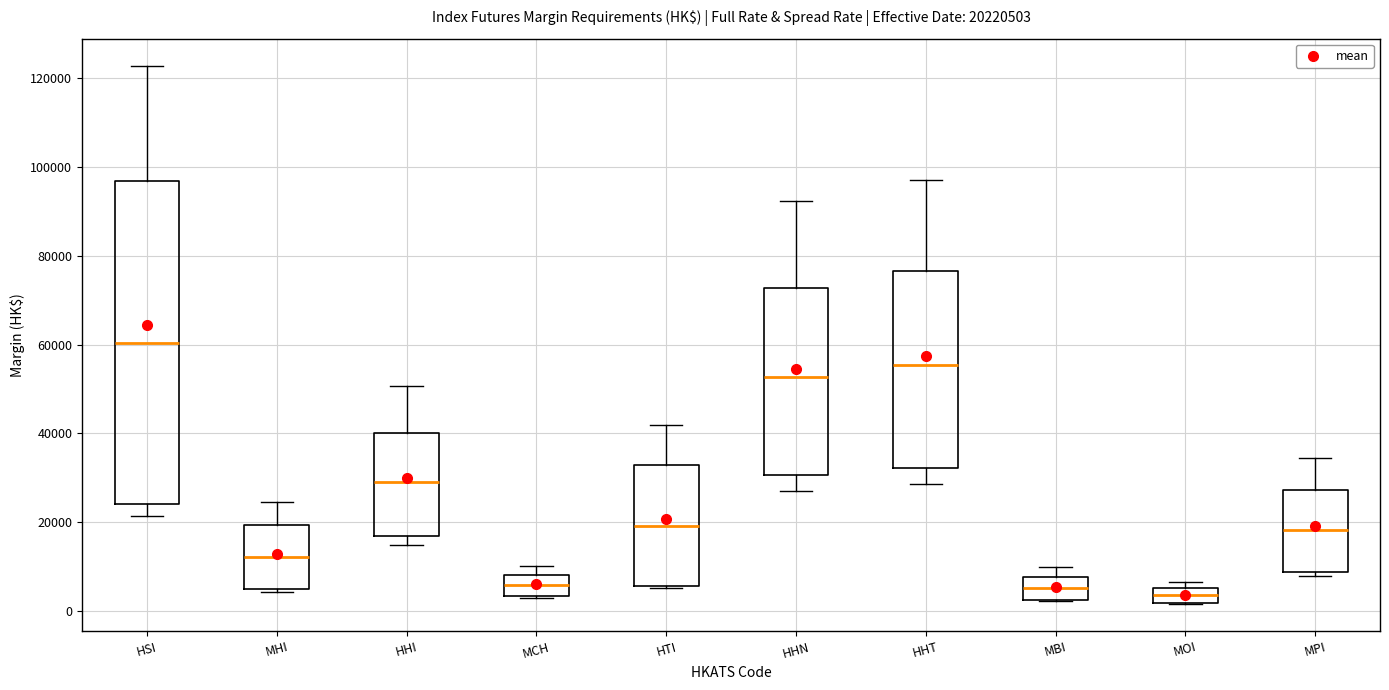

Reading left to right, transcribe this box plot: for each box, give where its median line is, the range the box spans, and where its two whiskers end, as read against the y-axis. The values are not printed on the chart, so give them approximately, as read against the axis.

HSI: median 60000, box 24000 to 96000, whiskers 22000 to 122000
MHI: median 12000, box 4000 to 20000, whiskers 4000 to 24000
HHI: median 28000, box 16000 to 40000, whiskers 14000 to 50000
MCH: median 6000, box 4000 to 8000, whiskers 2000 to 10000
HTI: median 20000, box 6000 to 32000, whiskers 6000 (just below the box's lower edge) to 42000
HHN: median 52000, box 30000 to 72000, whiskers 28000 to 92000
HHT: median 56000, box 32000 to 76000, whiskers 28000 to 98000
MBI: median 6000, box 2000 to 8000, whiskers 2000 to 10000
MOI: median 4000, box 2000 to 6000, whiskers 2000 to 6000 (just above the box's upper edge)
MPI: median 18000, box 8000 to 28000, whiskers 8000 (just below the box's lower edge) to 34000